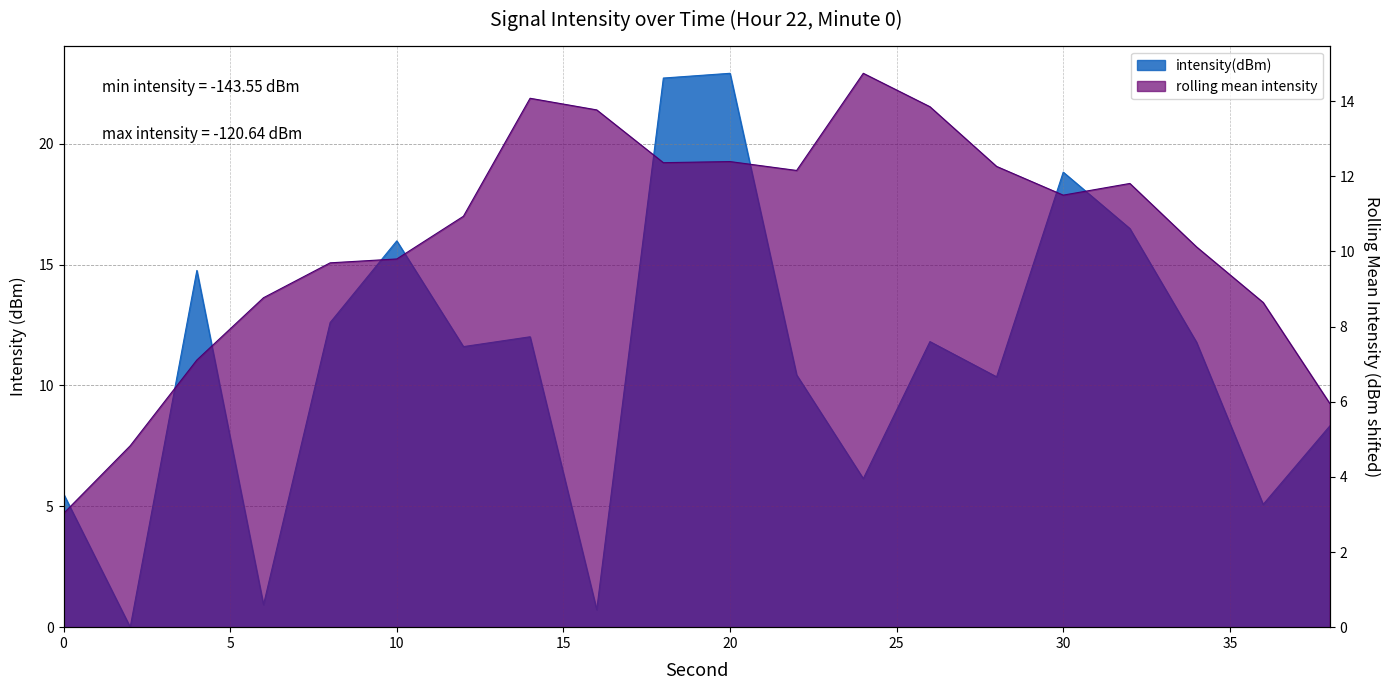

What is the sum of all values?

219.0